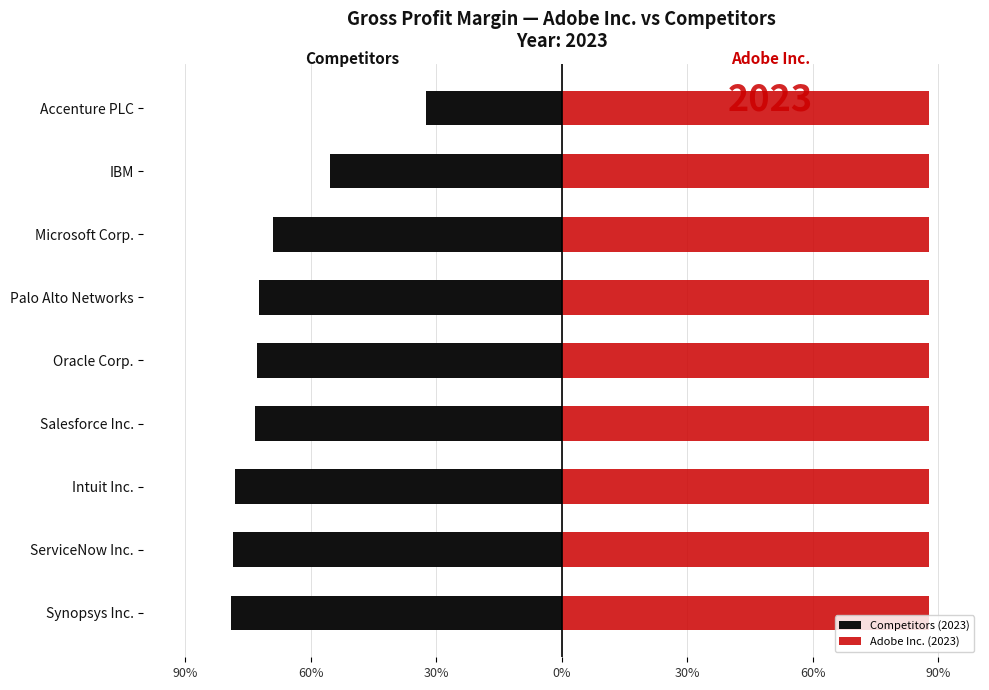

Which series has the largest range (max minus min)?

Competitors (2023)